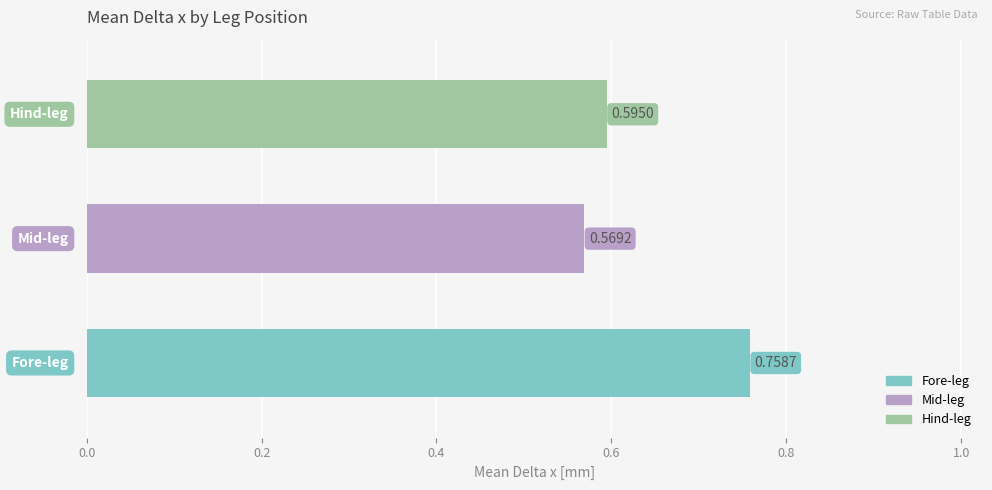

What is the sum of all values?

1.9